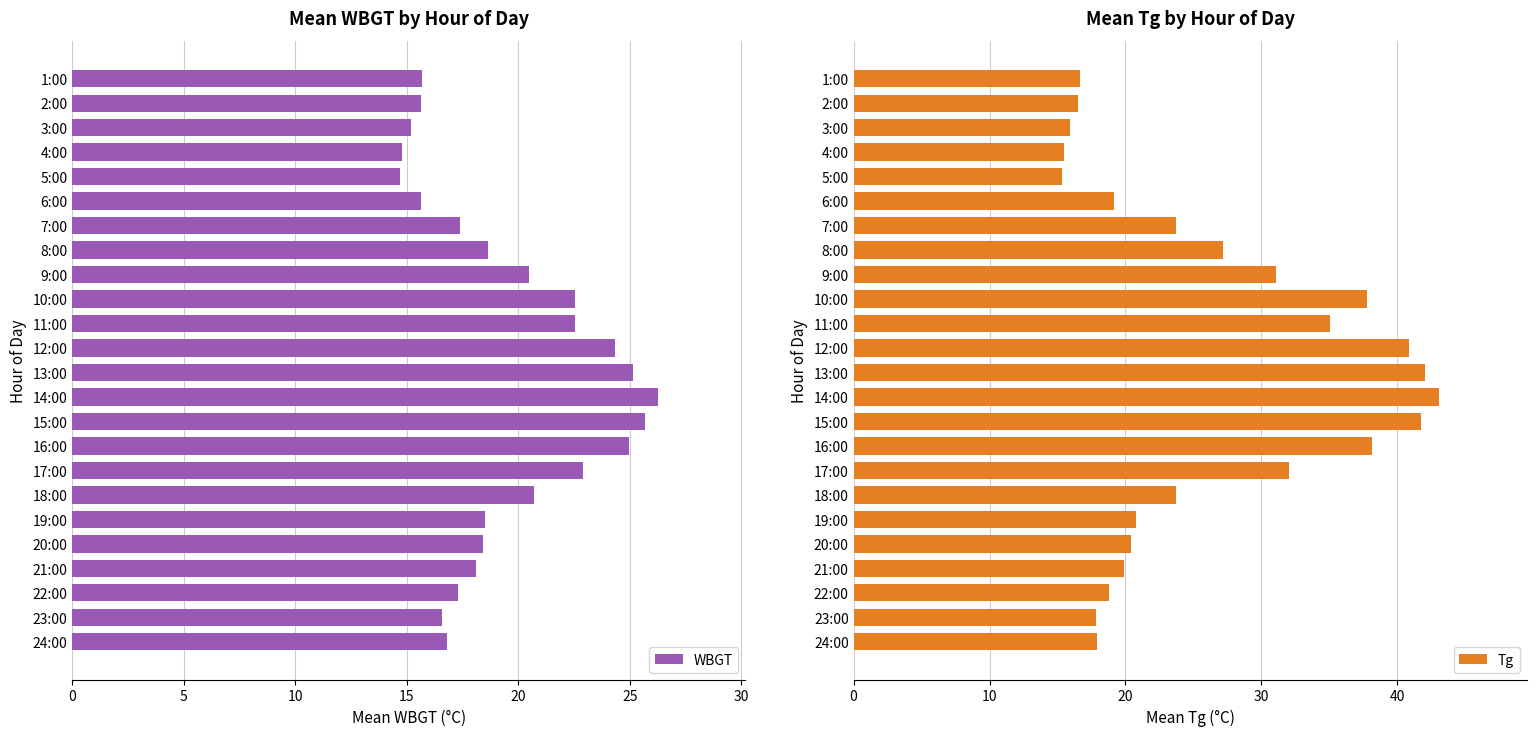

True or false: Tg has a value of 5.2 at 24:00.

False